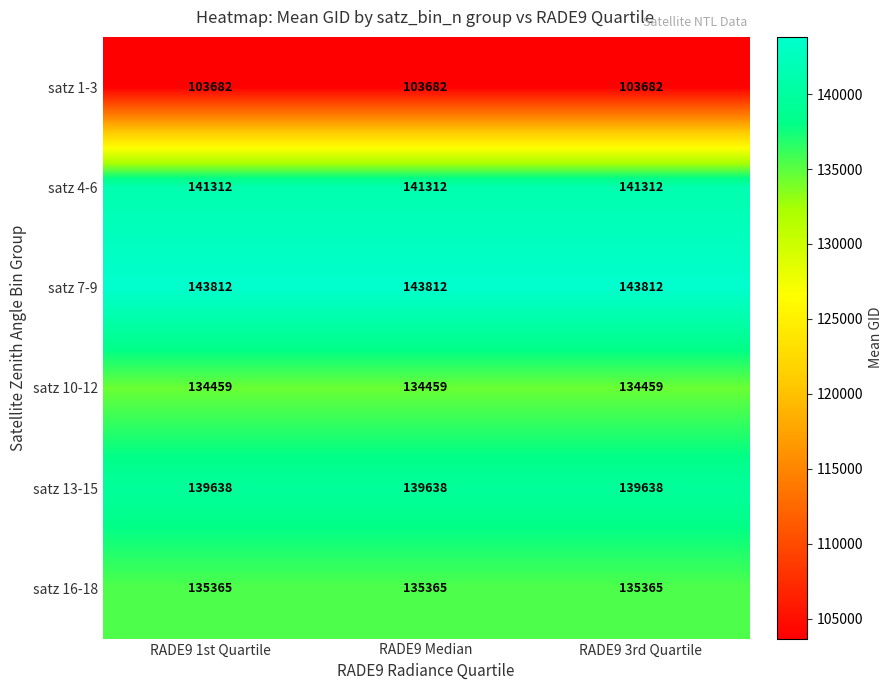

What is the lowest value of the satz 4-6 series?

141312